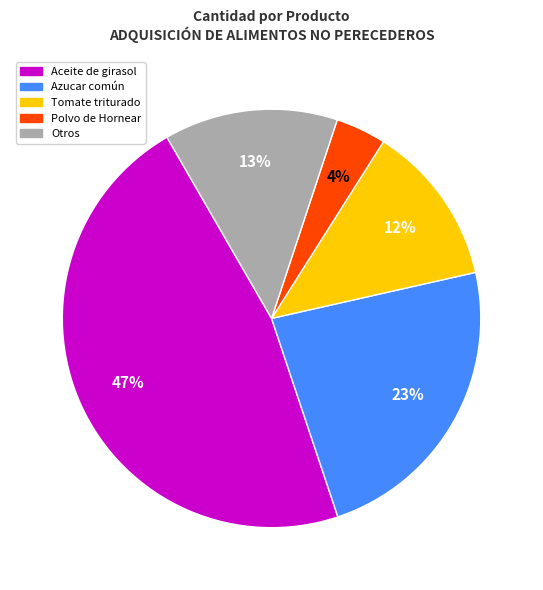

How many slices are in this pie chart?

5